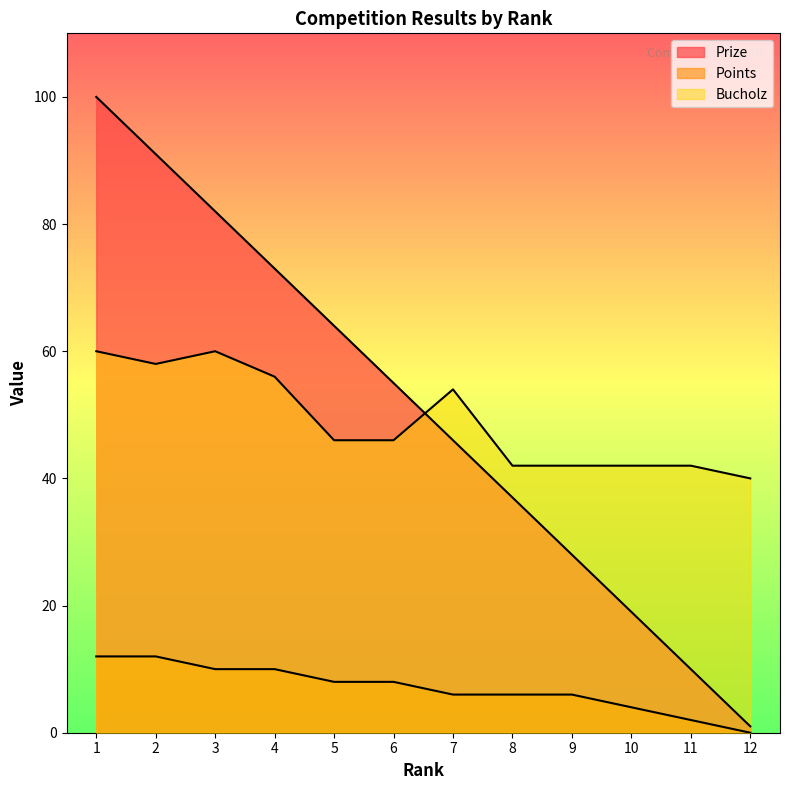

The Prize series shows 22 at 8. True or false?

False